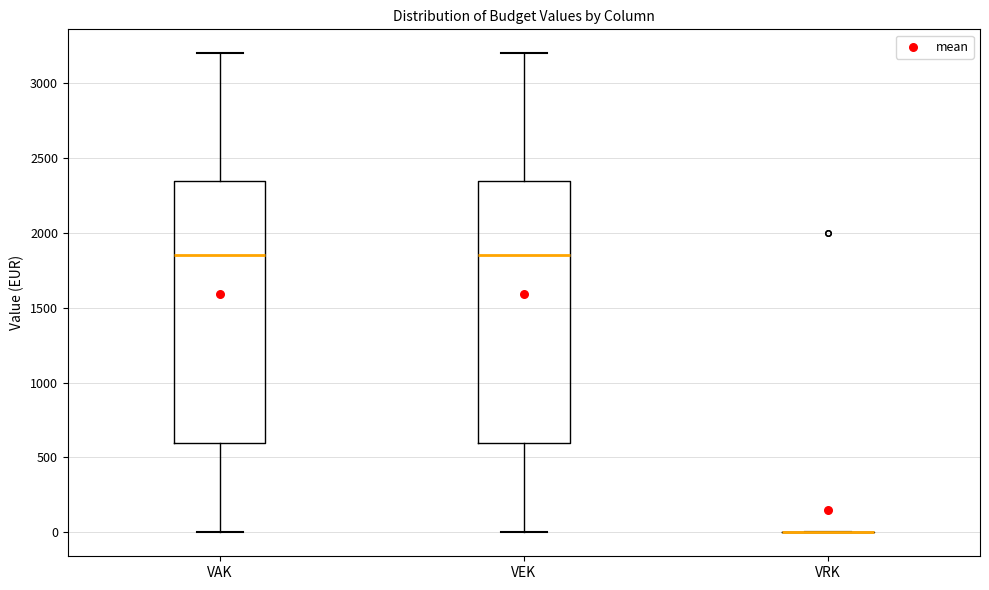

Reading left to right, transcribe this box plot: for each box, give where its median line is, the range the box spans, and where its two whiskers end, as read against the y-axis. The values are not printed on the chart, so give them approximately, as read against the axis.

VAK: median 1850, box 600 to 2350, whiskers 0 to 3200
VEK: median 1850, box 600 to 2350, whiskers 0 to 3200
VRK: box collapsed to a line at 0, whiskers 0 to 0